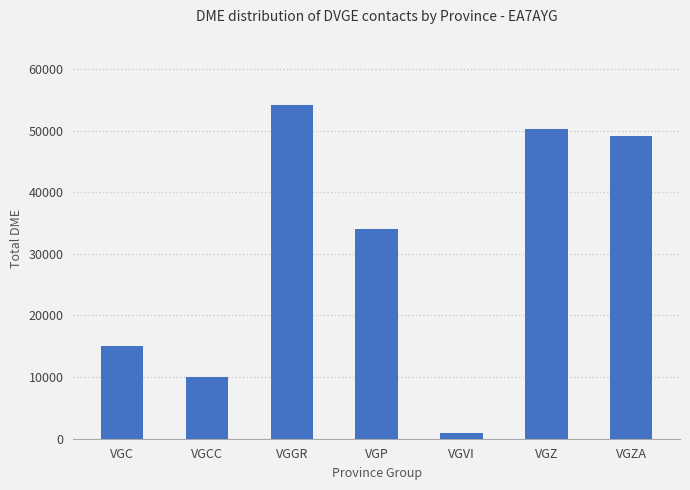

Reading left to right, extract all data points from this chart.

15029	10079	54219	34004	1008	50298	49081